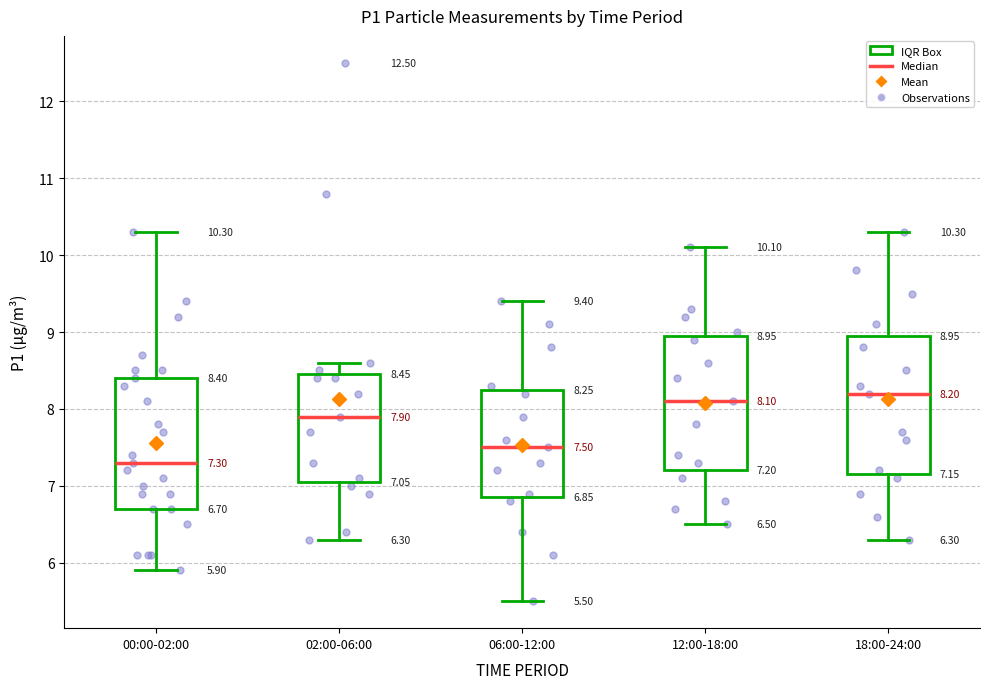

Which box's median line is the lowest?

00:00-02:00